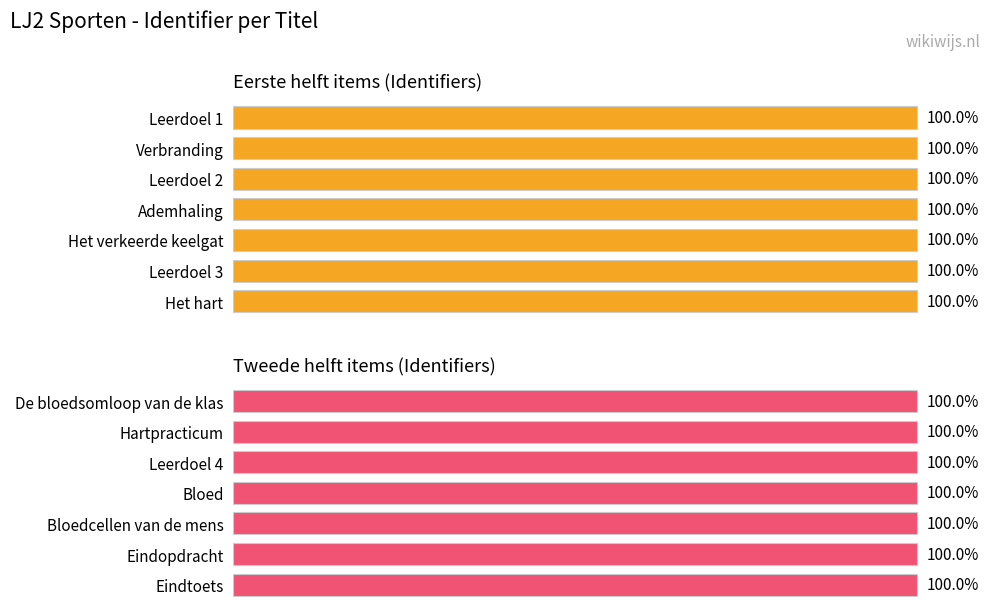

What is the greatest value displayed?

100.0